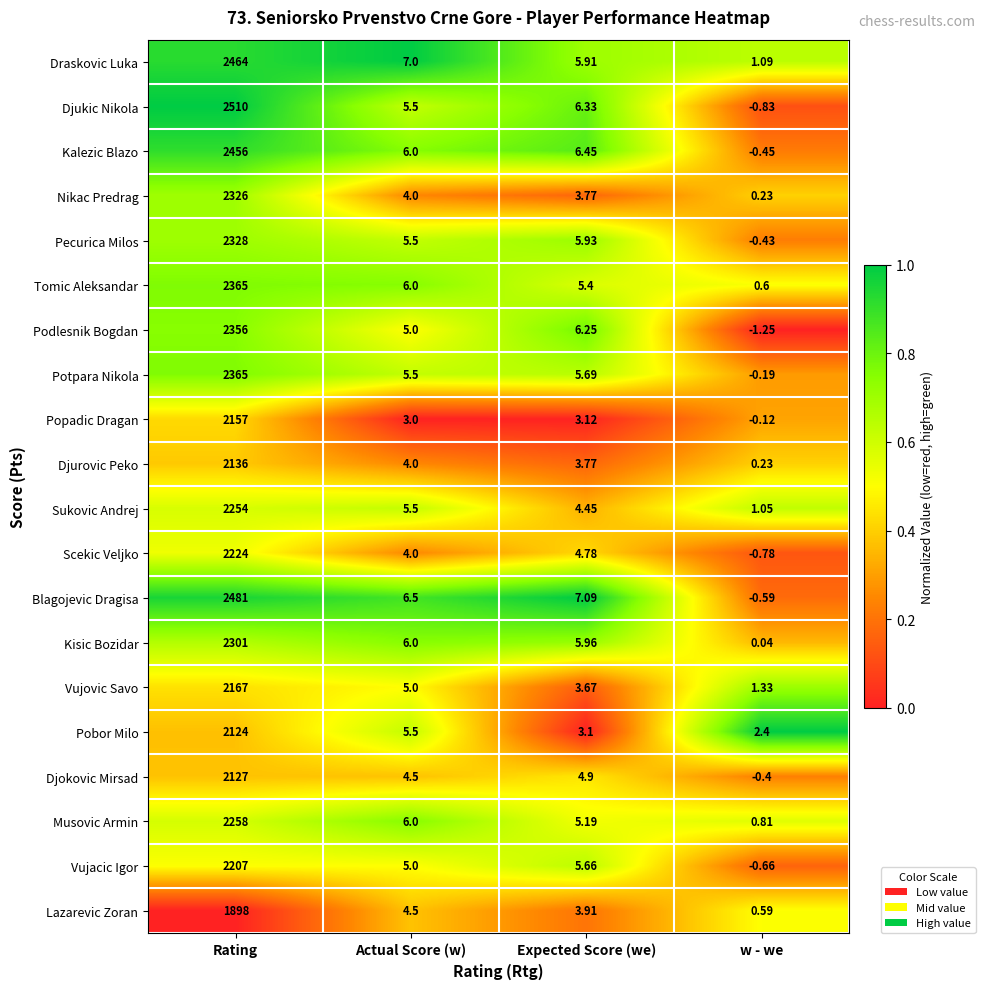

How many data points does each series have?

4